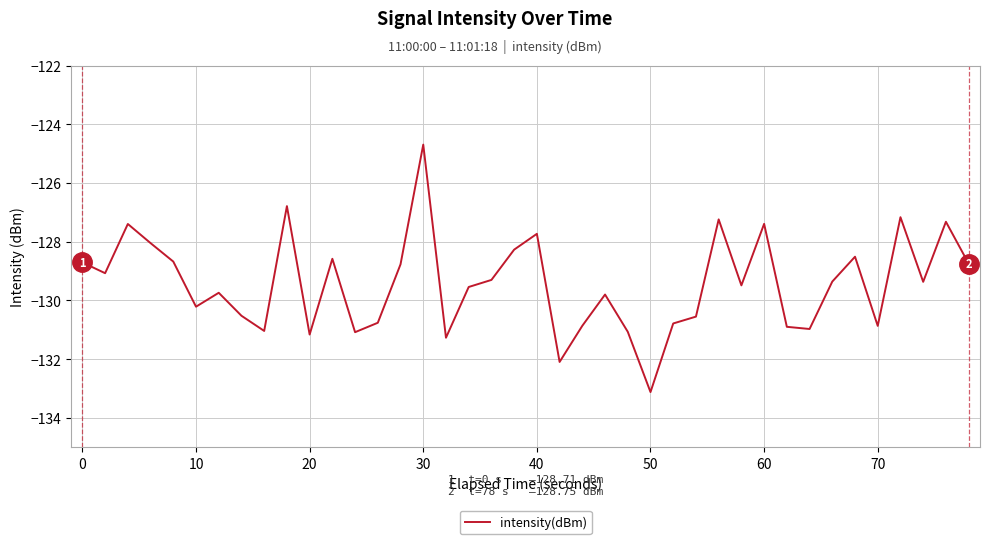

What is the minimum value shown in the chart?

-133.1